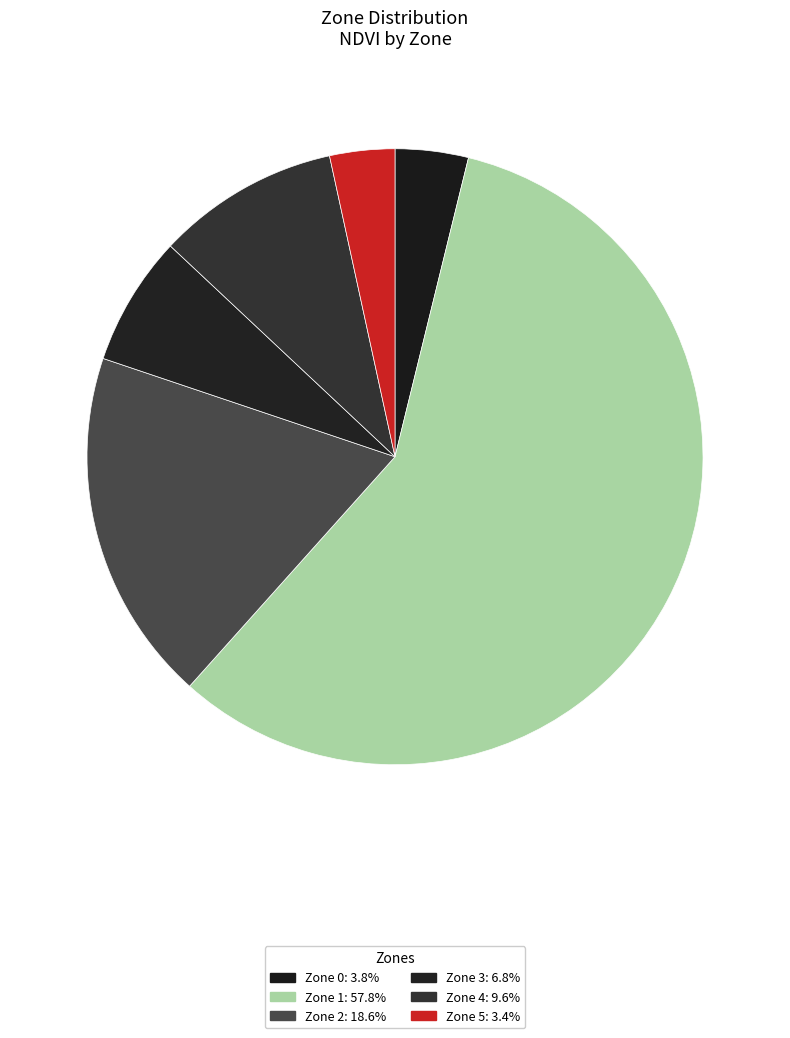

Count the number of slices in the pie.

6